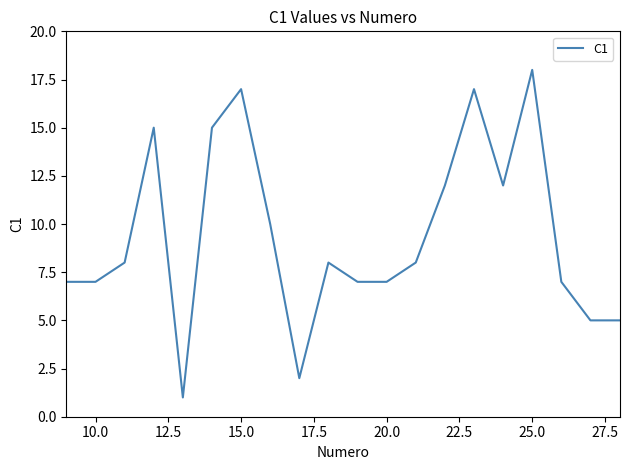

What is the difference between the maximum and minimum values?

17